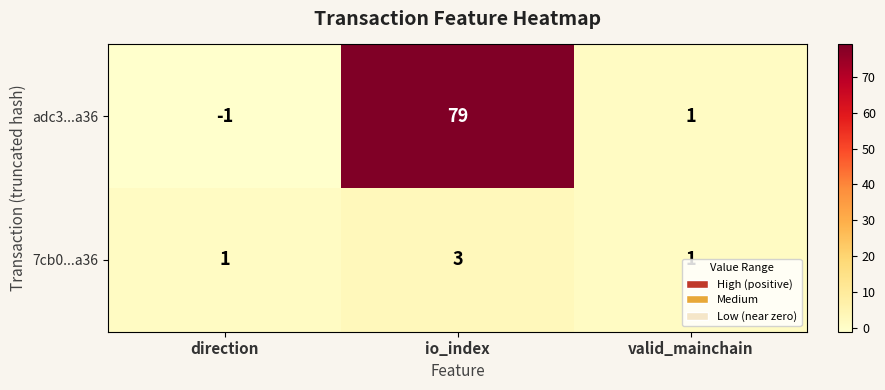

List the series in order of their peak value, highest first.

adc3...a36, 7cb0...a36